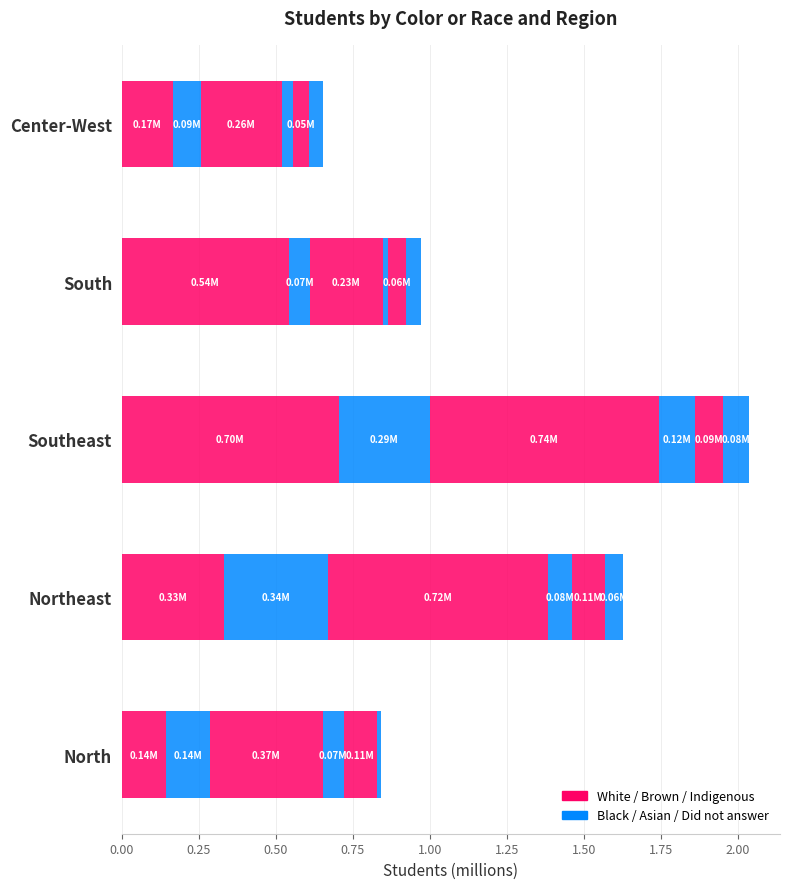

Count the number of categories in the chart.

5